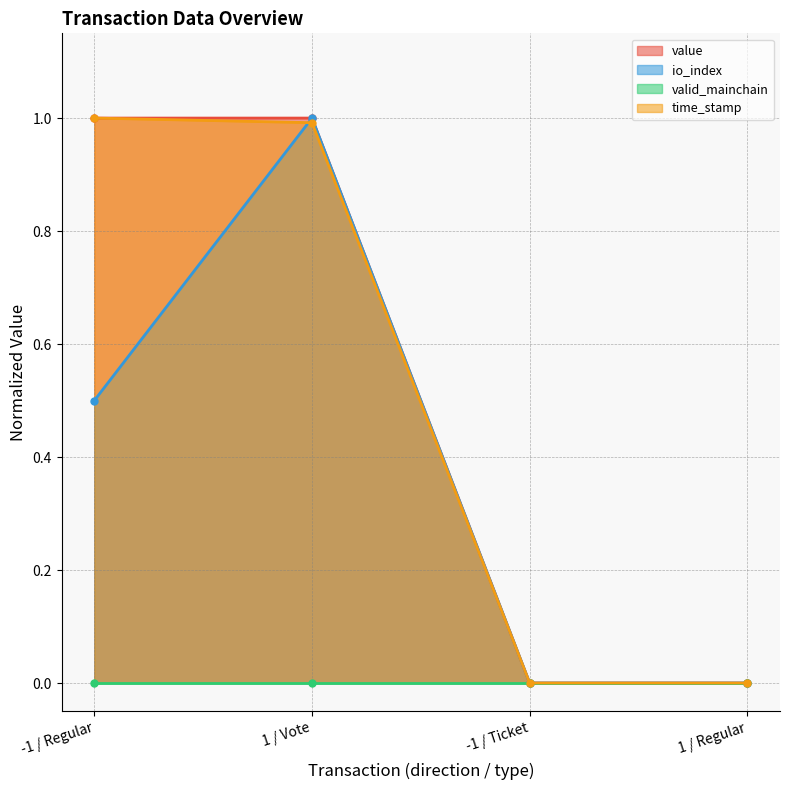

The value of value (line) at -1 / Regular is 1.0. True or false?

True